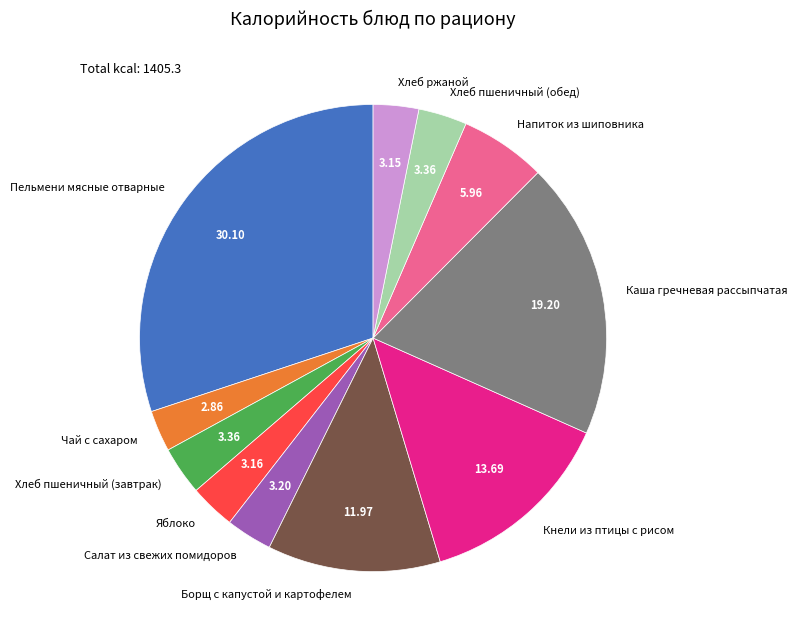

Does Кнели из птицы с рисом account for over 50% of the chart?

No